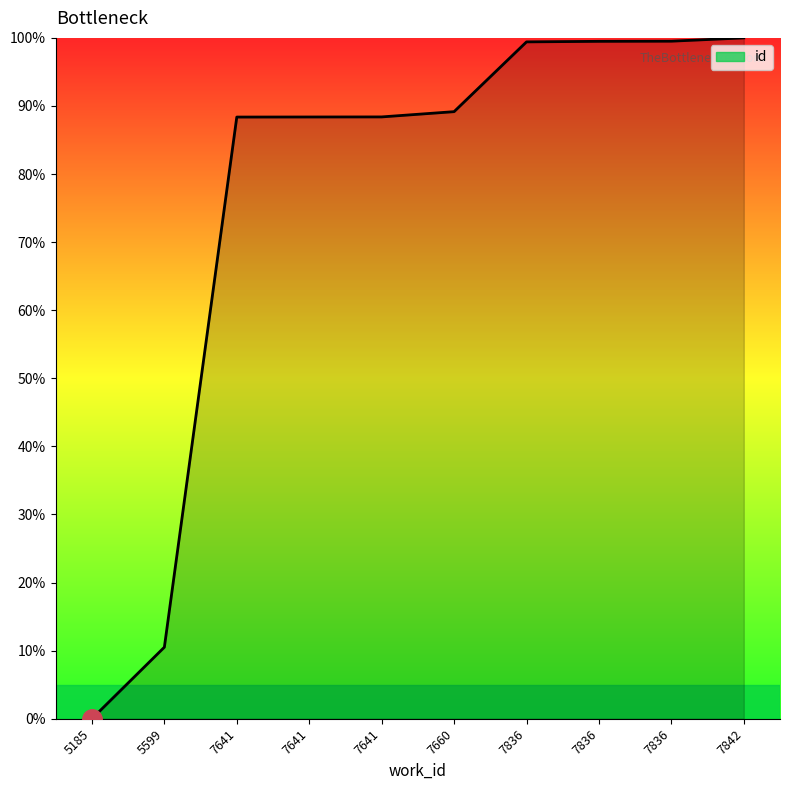

Does the chart display data point markers on the line(s)?

No